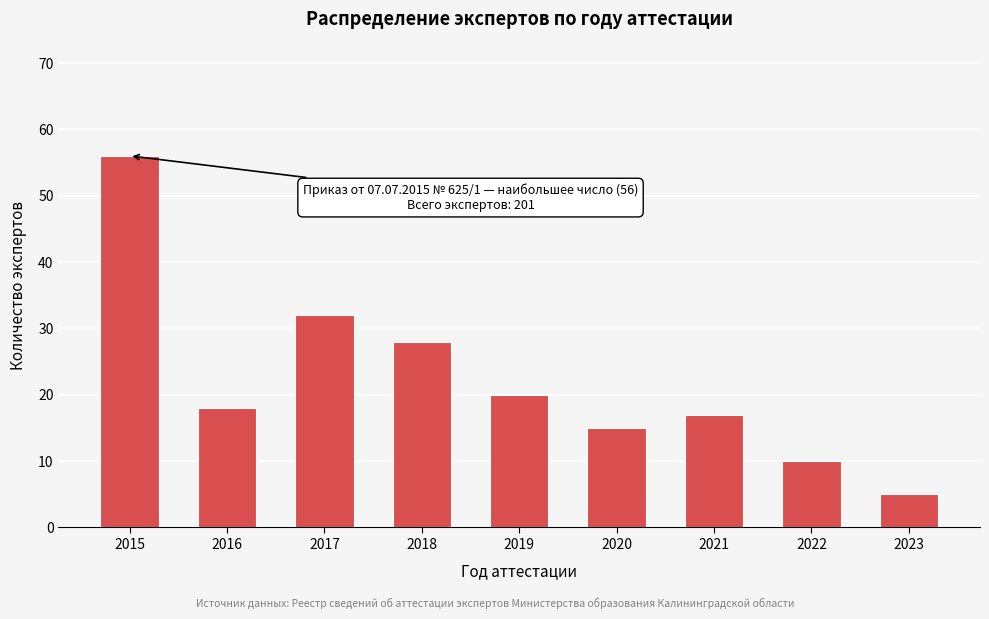

Reading left to right, extract all data points from this chart.

56	18	32	28	20	15	17	10	5